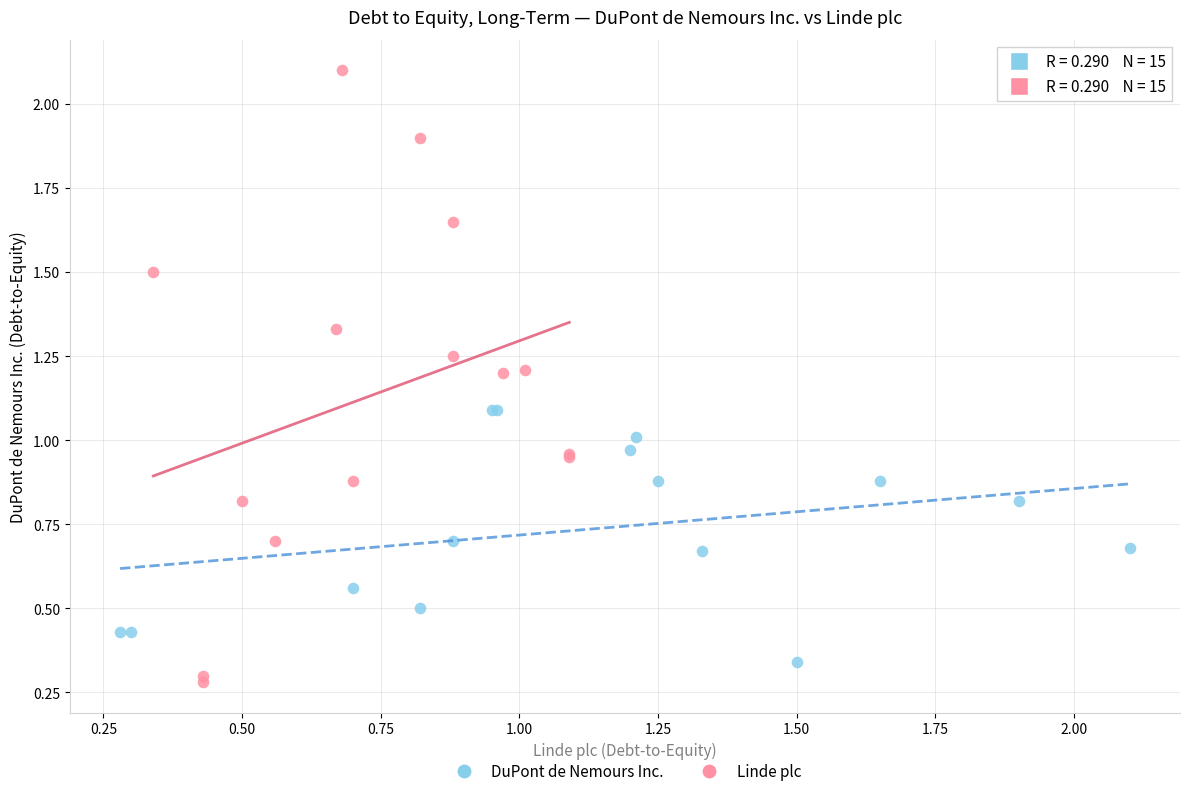

Which series has the largest Y range (max minus min)?

Linde plc